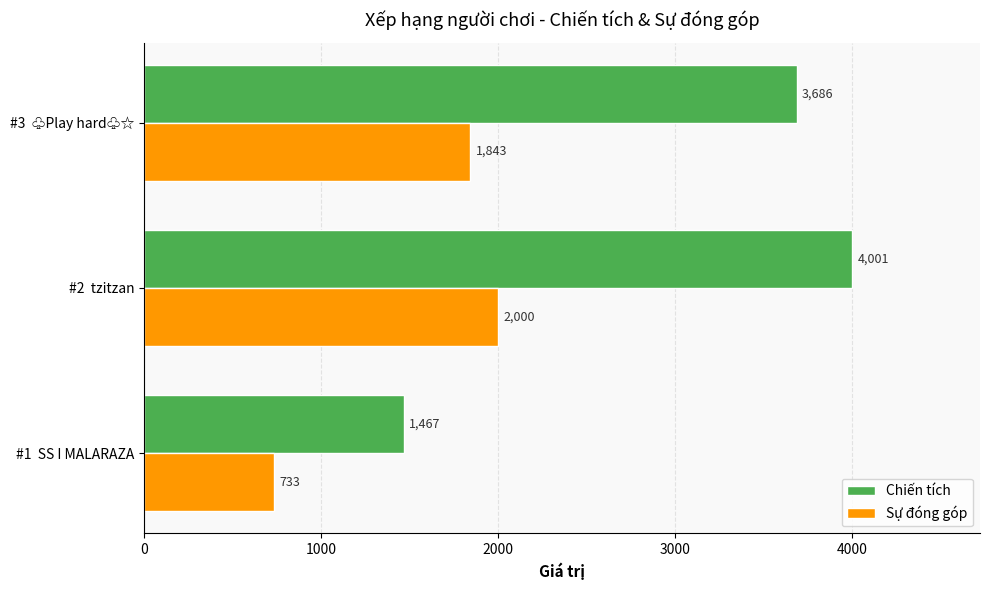

Which series has the largest total across all categories?

Chiến tích